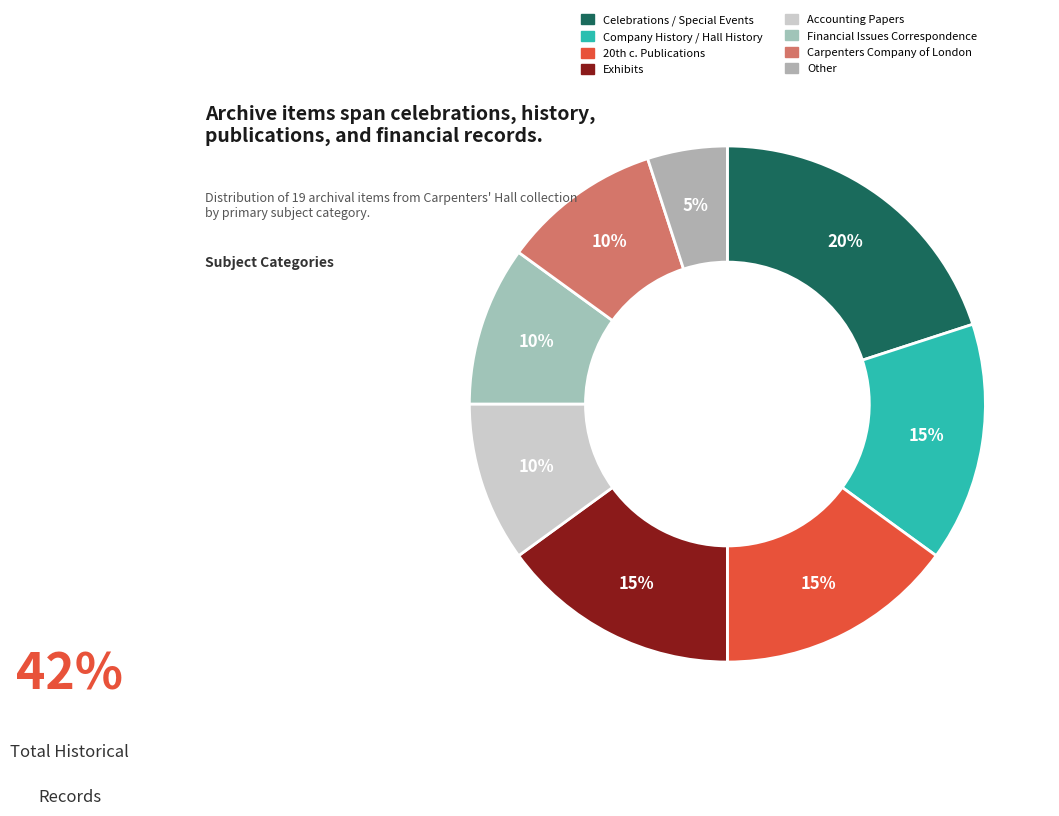

What is the smallest slice in the pie chart?

Other